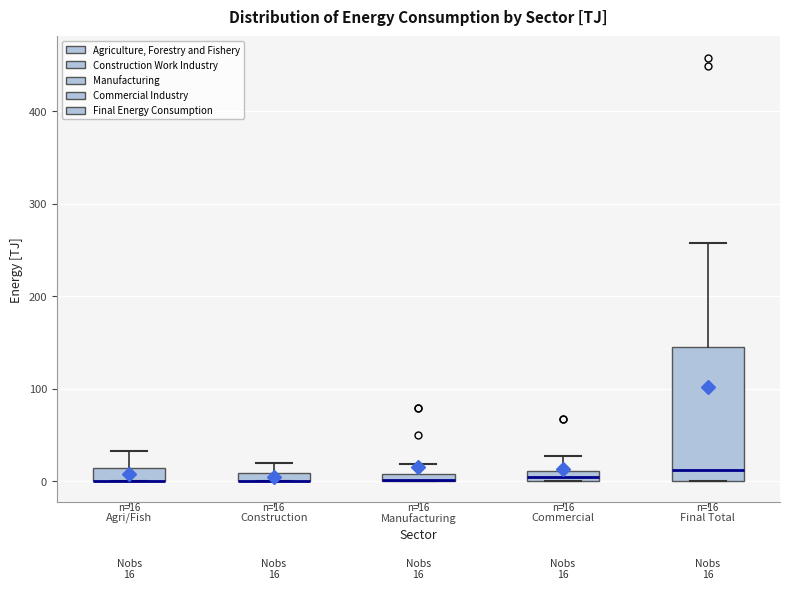

Comparing the boxes themselves (not the whiskers), which one is the tallest?

Final Total